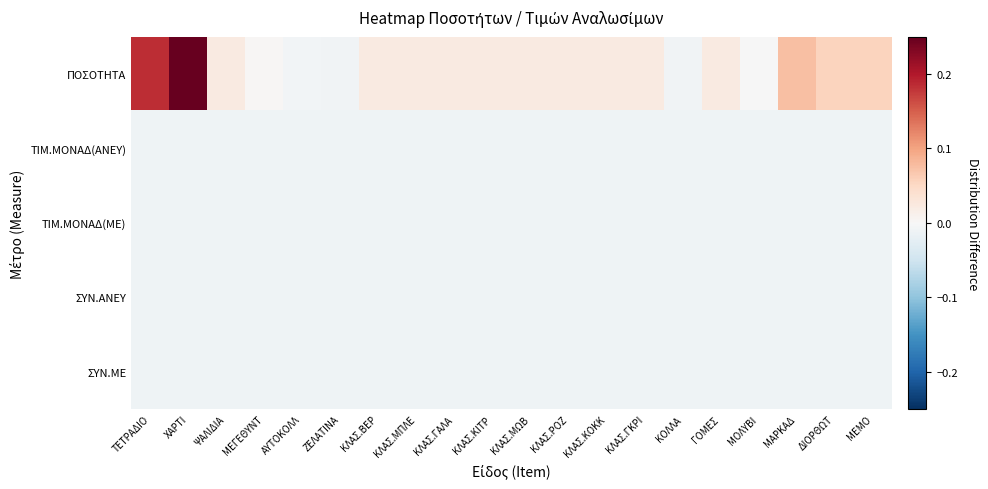

Between ΨΑΛΙΔΙΑ and ΖΕΛΑΤΙΝΑ, which series saw the biggest shift?

ΠΟΣΟΤΗΤΑ